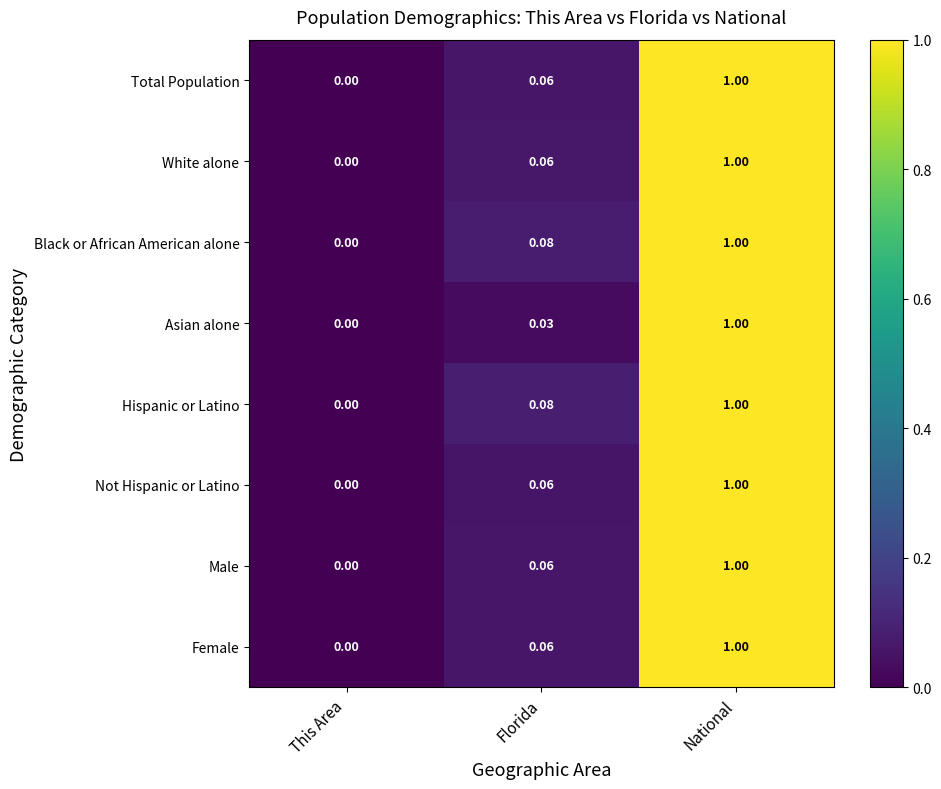

Which label corresponds to the smallest value in the chart?

This Area